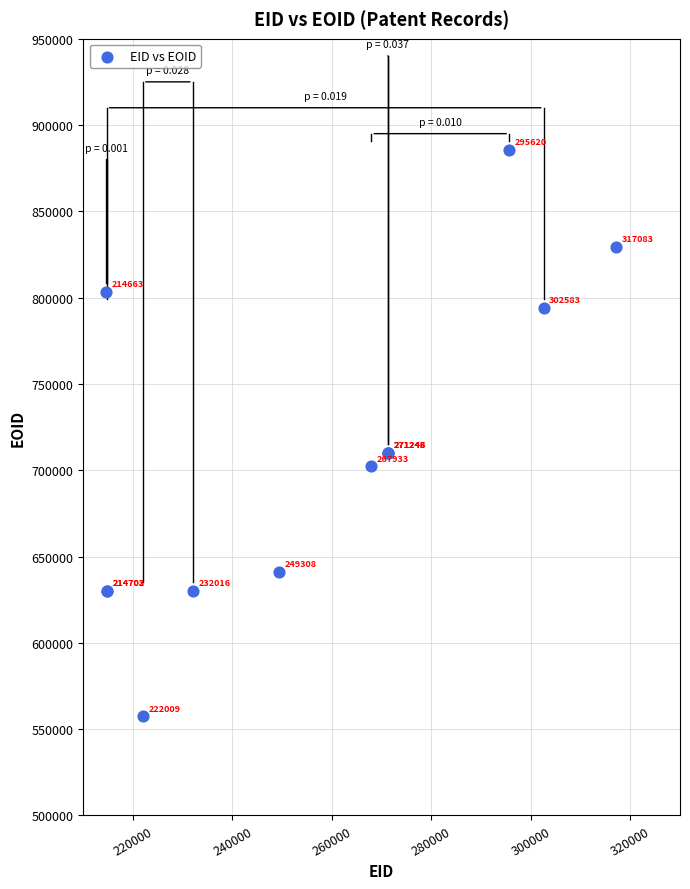

What Y value in the scatter plot is closest to 721581?

710171